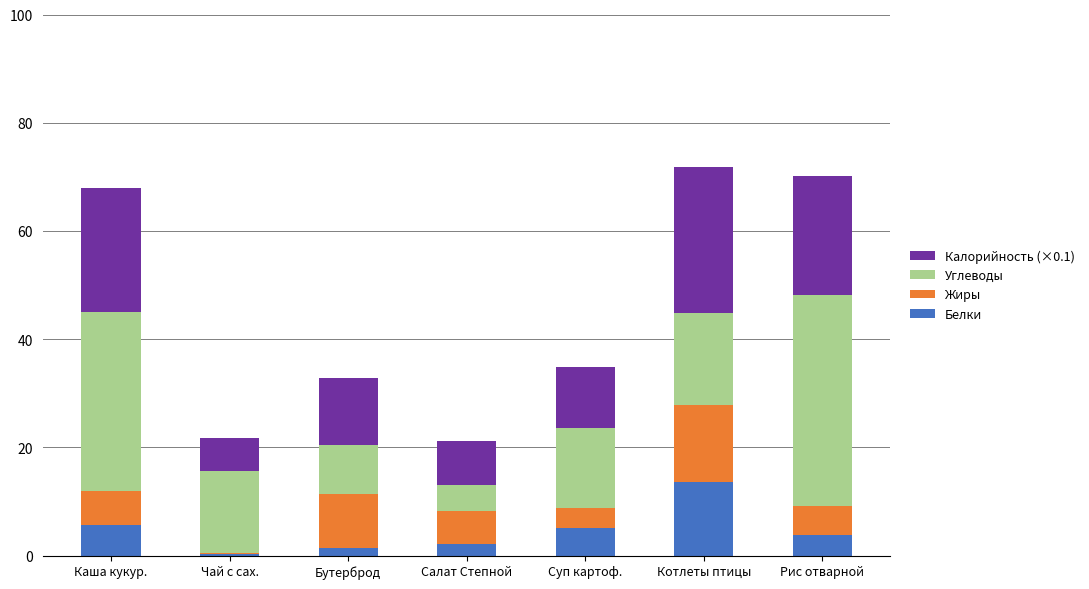

Reading left to right, what are the values for Белки?

Каша кукур.=5.7	Чай с сах.=0.3	Бутерброд=1.3	Салат Степной=2.2	Суп картоф.=5.1	Котлеты птицы=13.6	Рис отварной=3.8